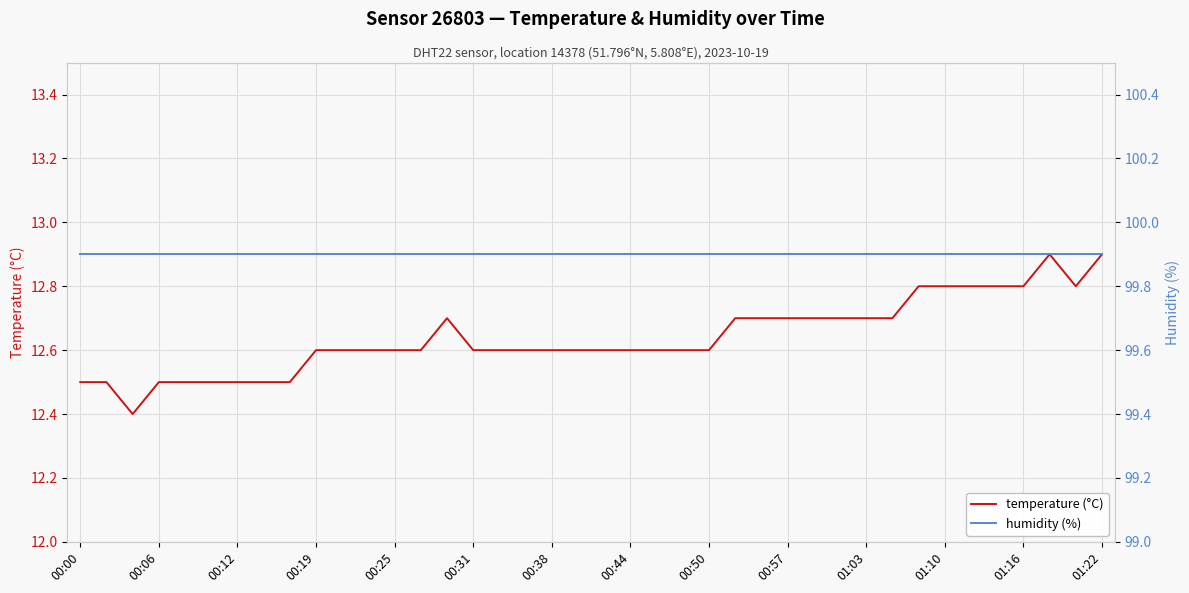

True or false: humidity (%) and temperature (°C) cross at least once.

False